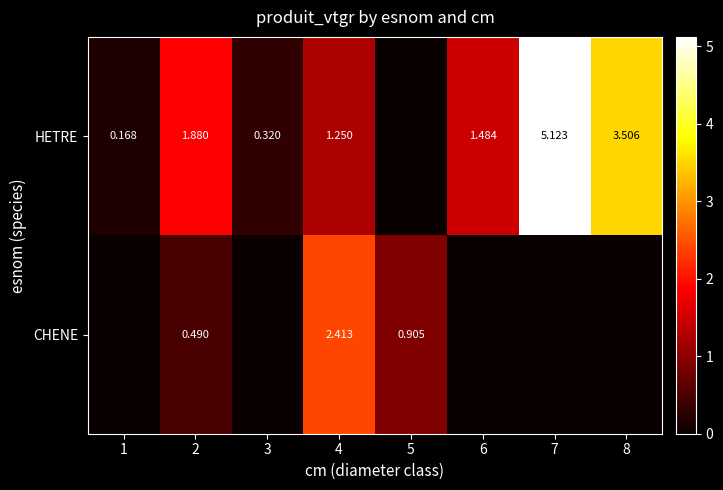

What is the spread (max minus min) of values at 7?

5.1